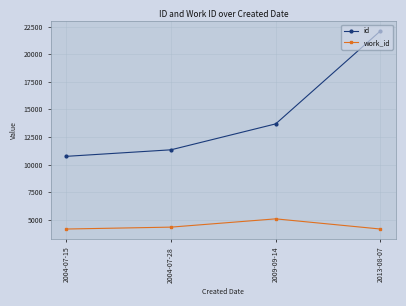

At which label does id reach its minimum?

2004-07-15